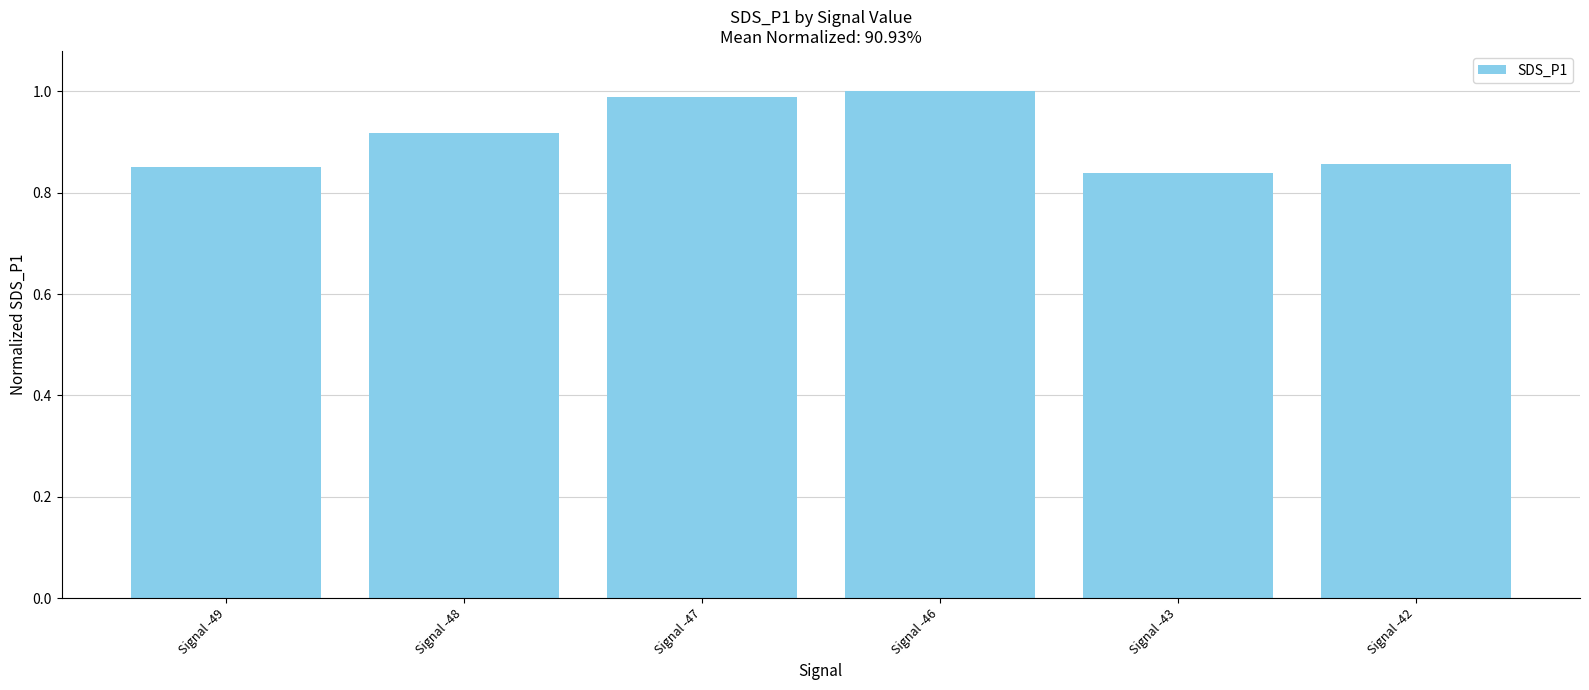

Is it true that the value at Signal -49 is 1.4?

False